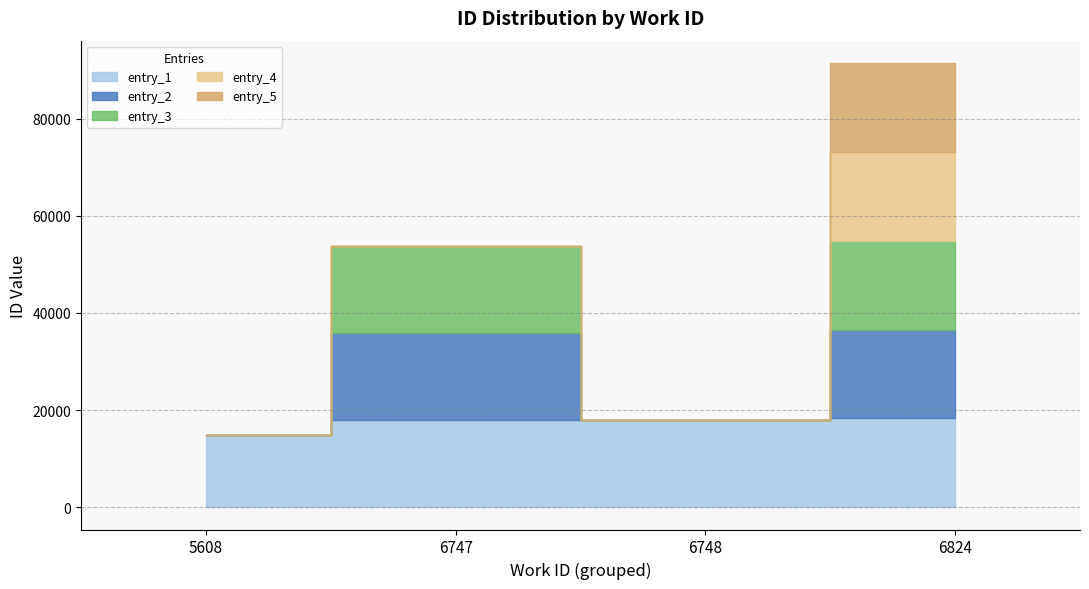

What is the average value?

17831